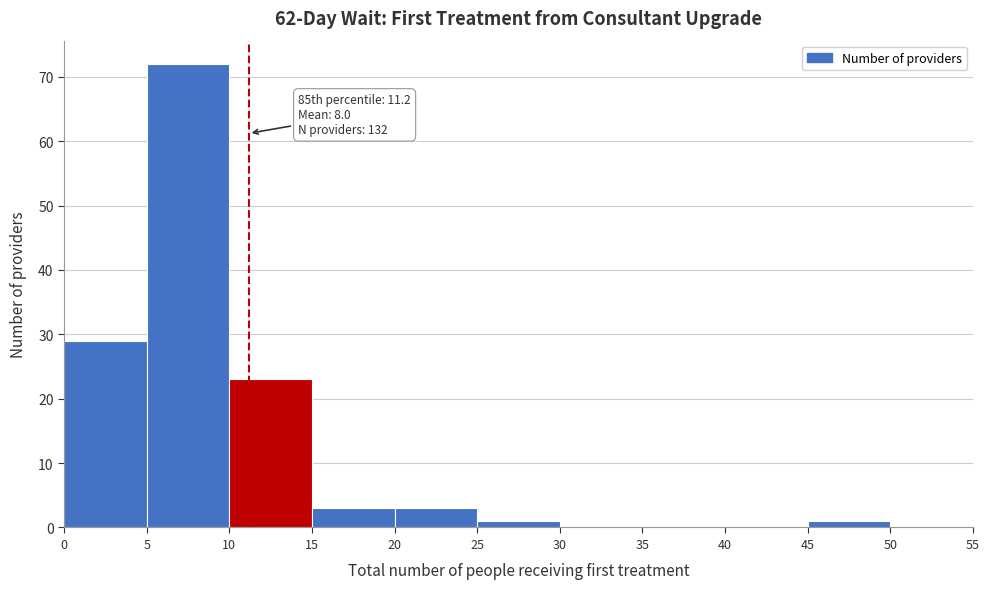

Which range on the x-axis has the tallest bar?

5 to 10